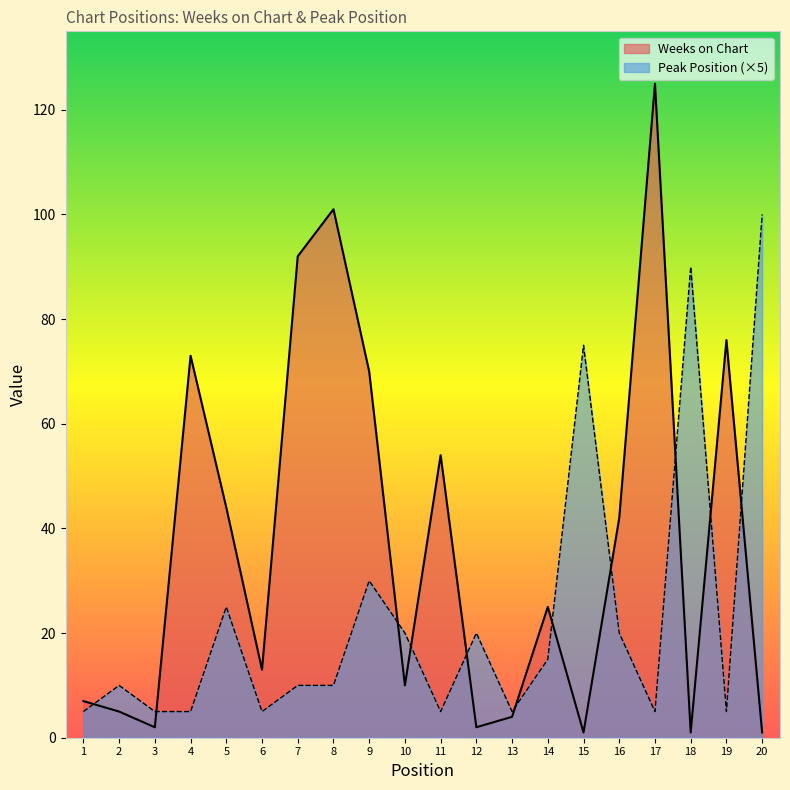

Which has a higher value, 16 or 5?

5